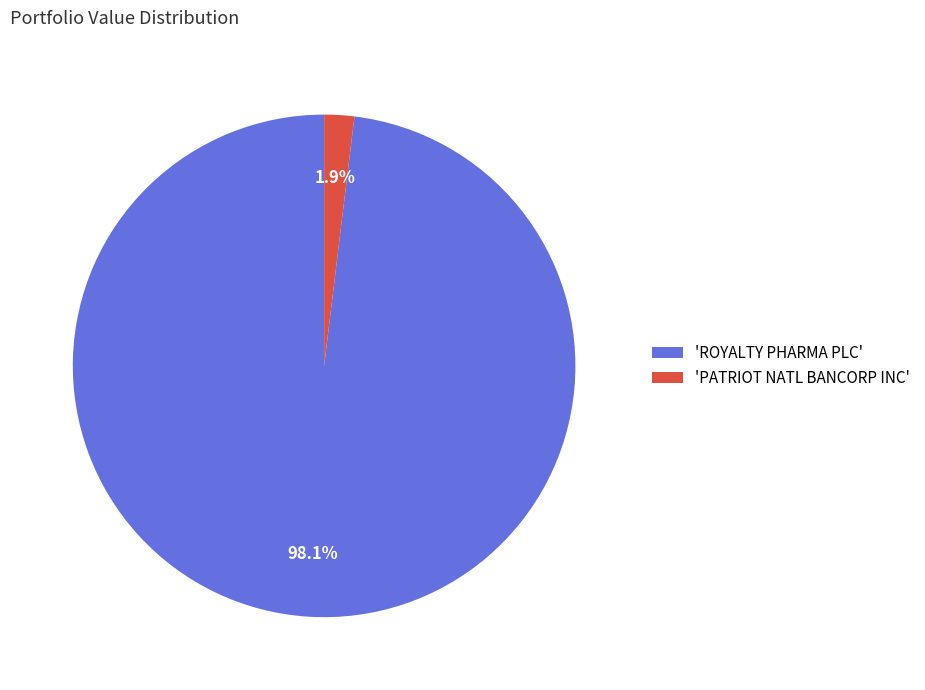

Rank the categories by value from highest to lowest.

'ROYALTY PHARMA PLC', 'PATRIOT NATL BANCORP INC'